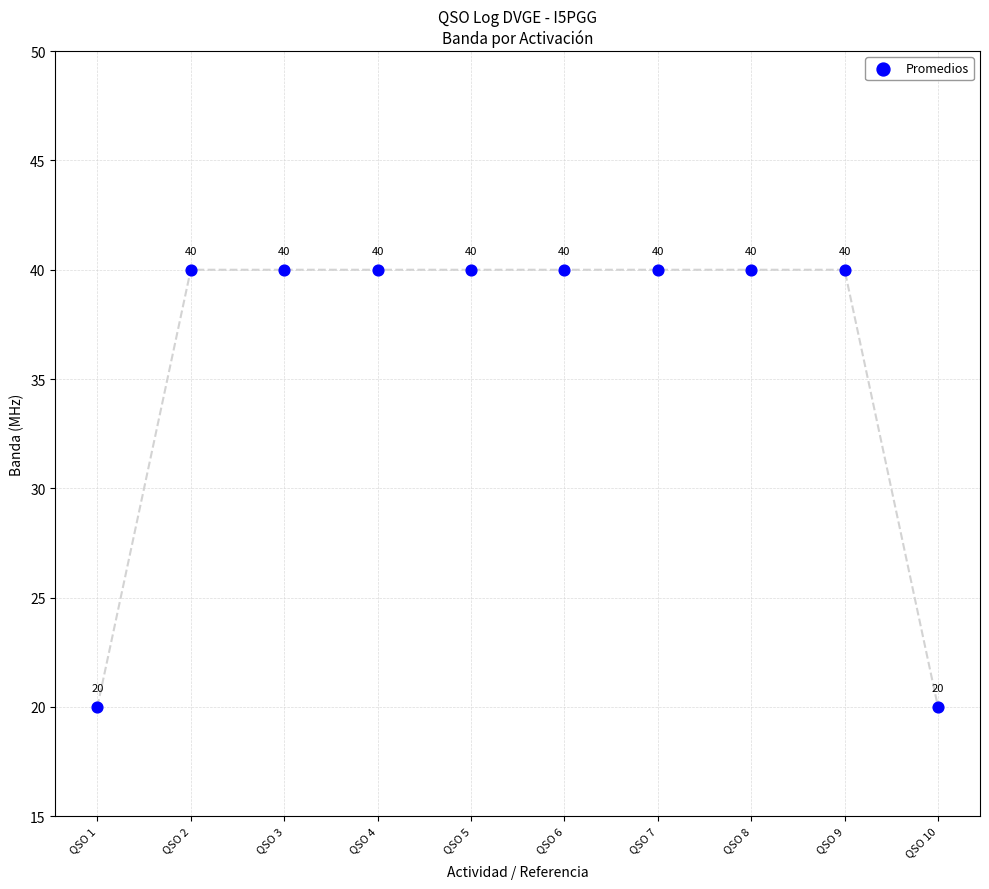

What Y value in the scatter plot is closest to 30?

20